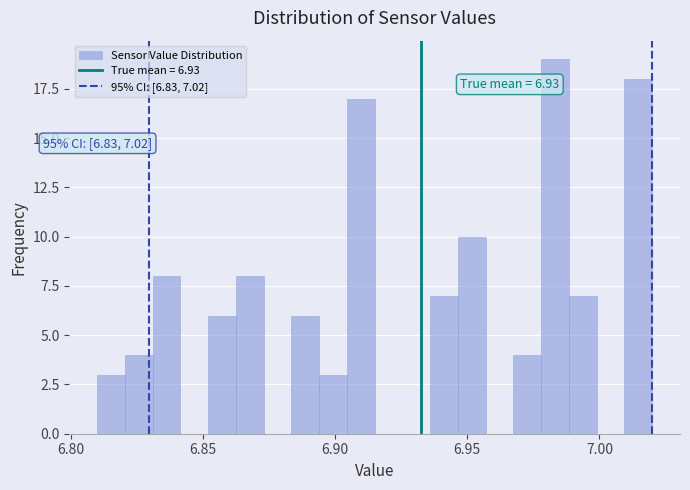

Read against the x-axis, roughly where is the centre of the tallest bar?

6.985